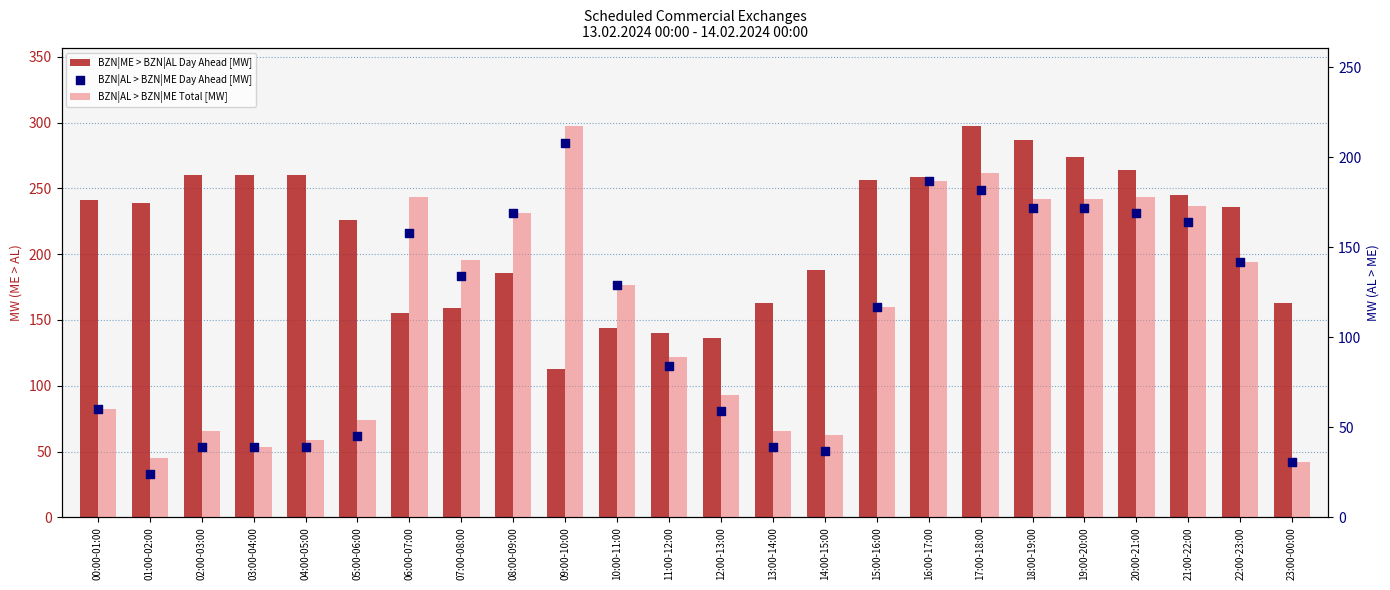

Which series reaches the maximum Y coordinate?

BZN|ME > BZN|AL Day Ahead [MW]